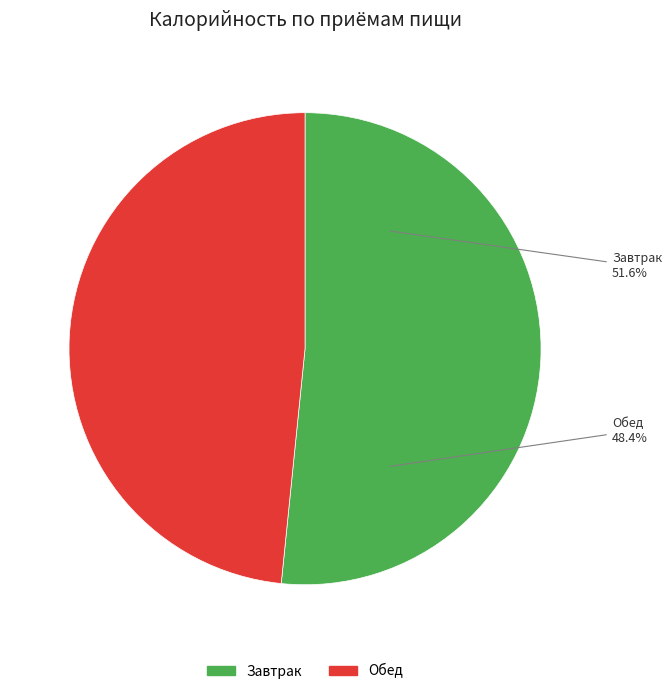

To the nearest percent, what portion does Завтрак represent?

52%